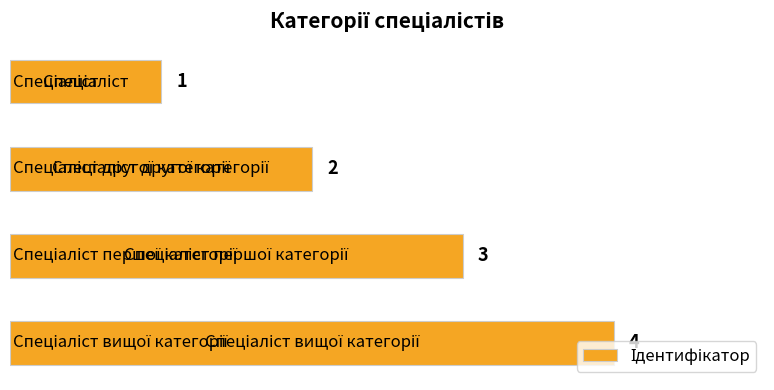

What is the greatest value displayed?

4